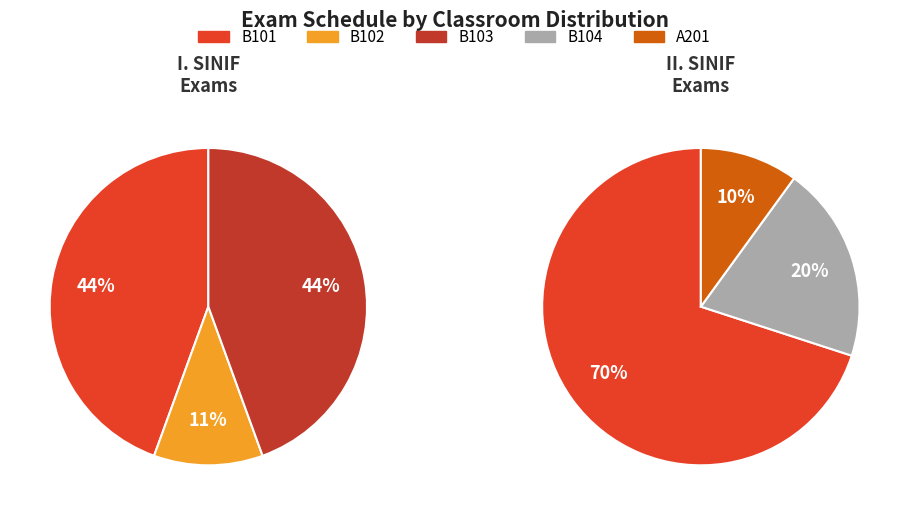

Does A201 represent more than half of the total?

No